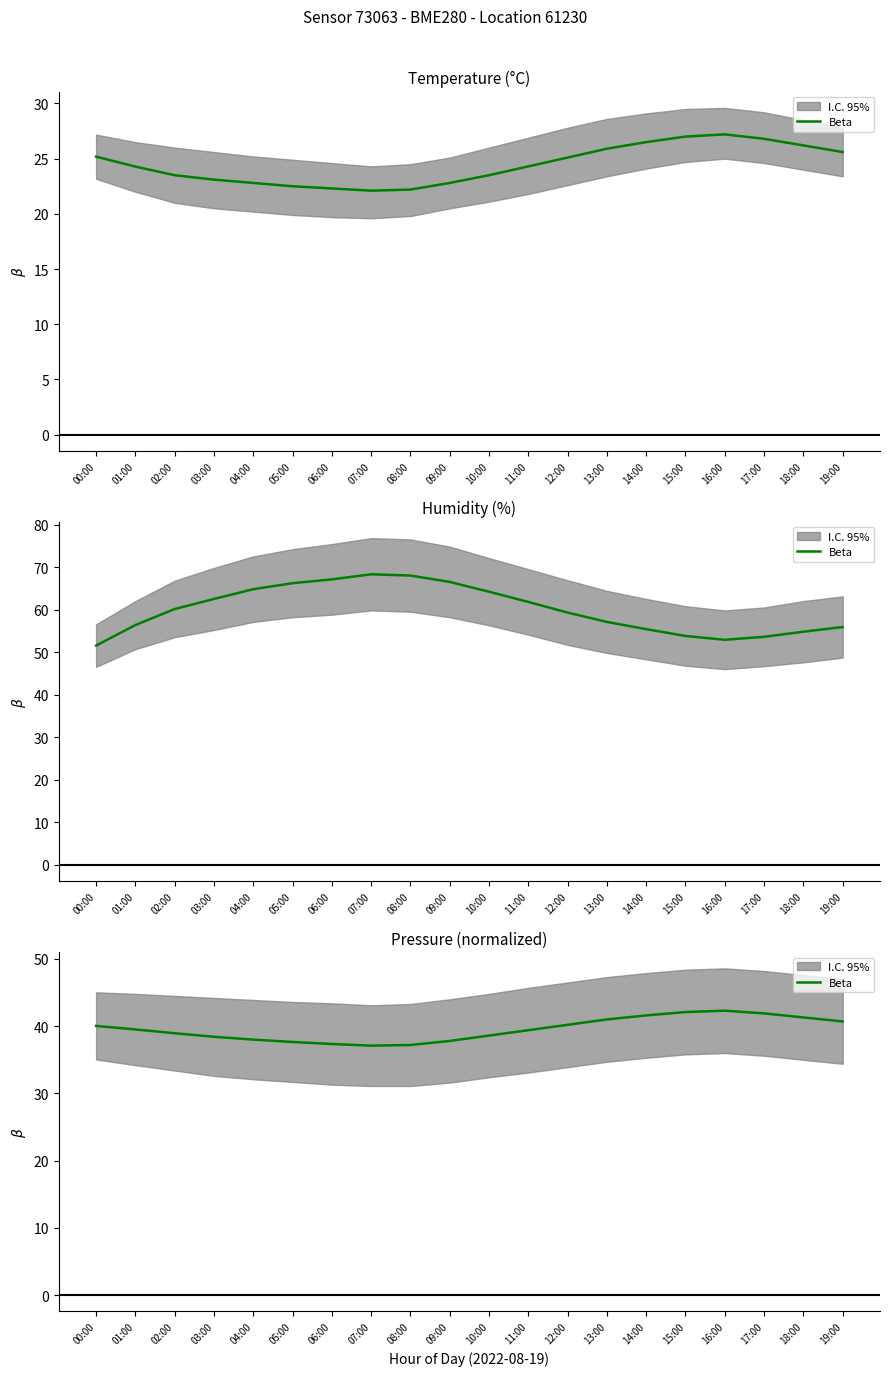

At which category does the chart reach its minimum across all series?

07:00